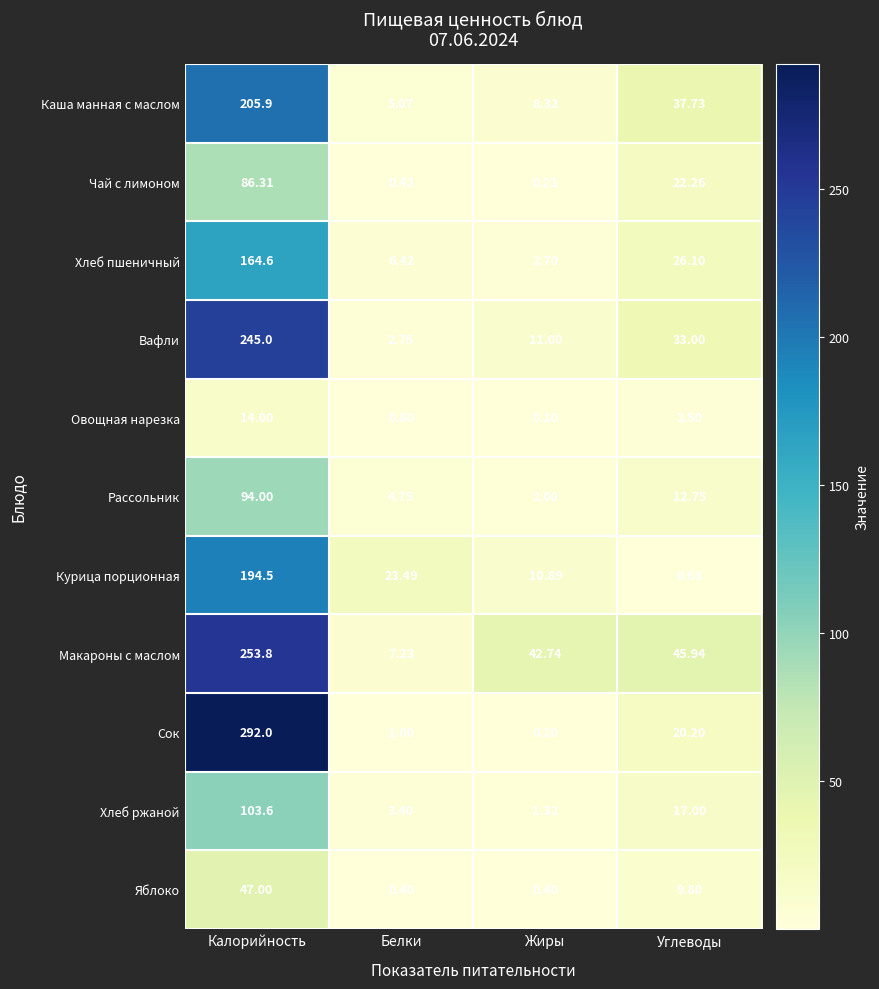

At which category is the sum across all series the highest?

Калорийность